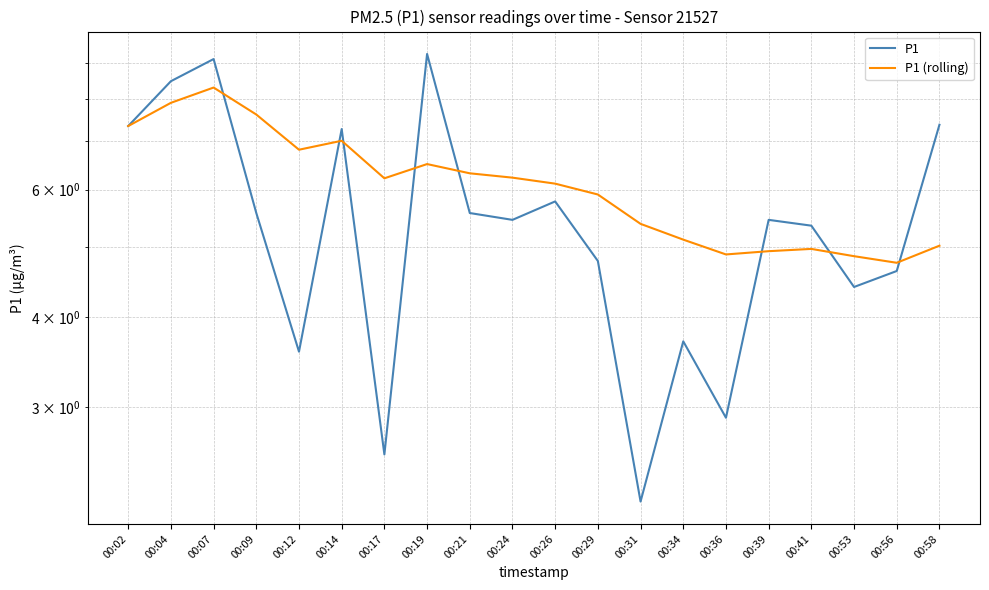

How many interior local valleys does the P1 series have?

6